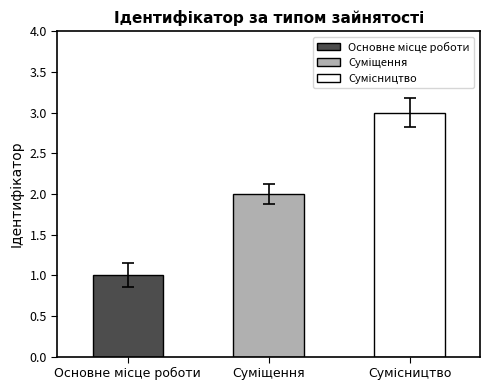

Where does the data first go above 2?

Сумісництво